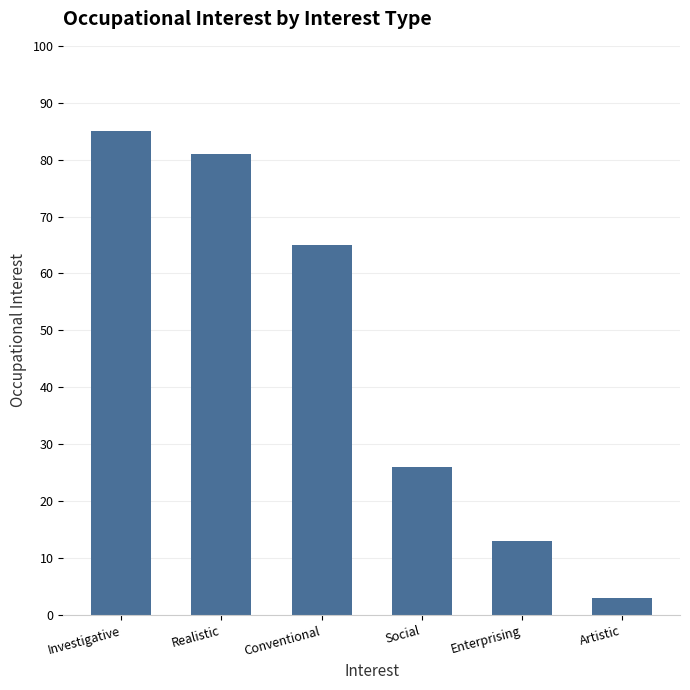

What is the label of the 4th bar from the right?

Conventional